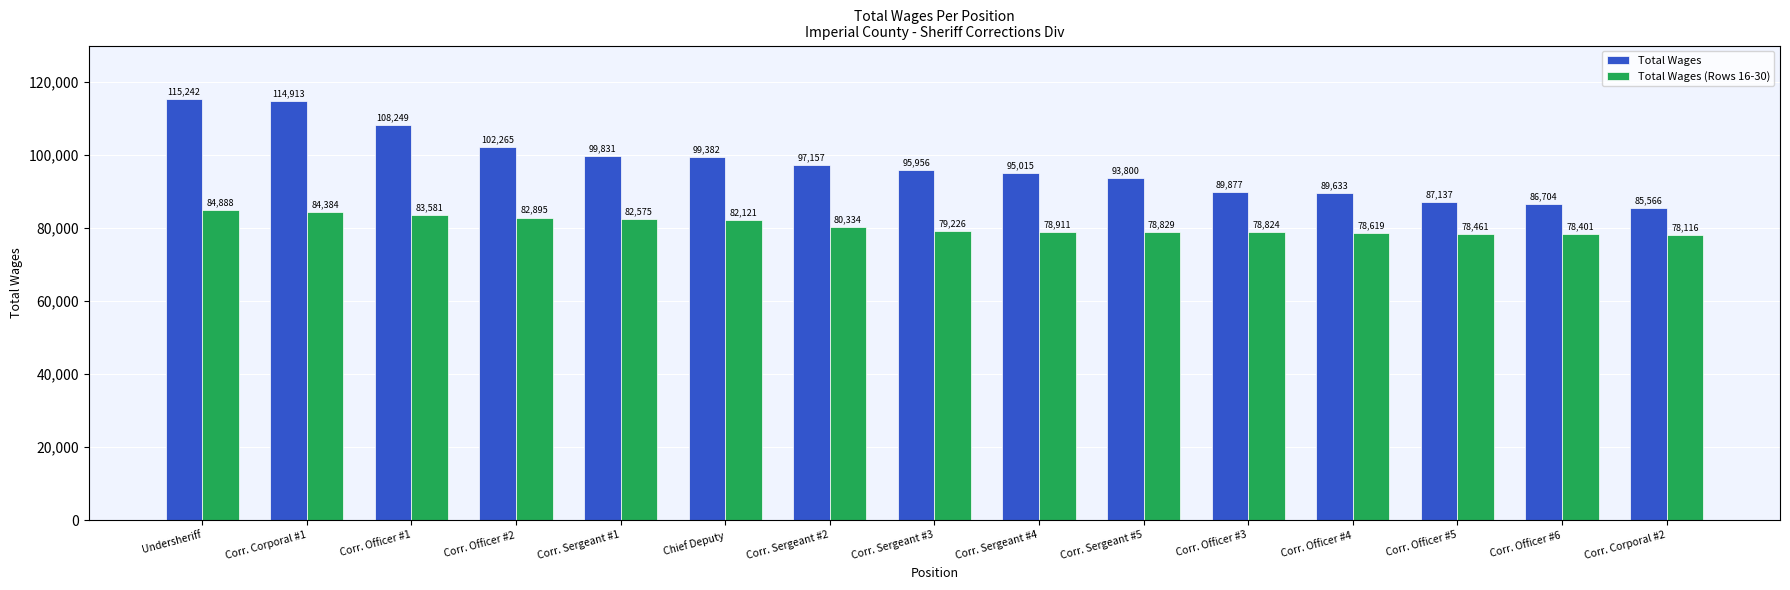

Which category has the highest value across all series?

Undersheriff